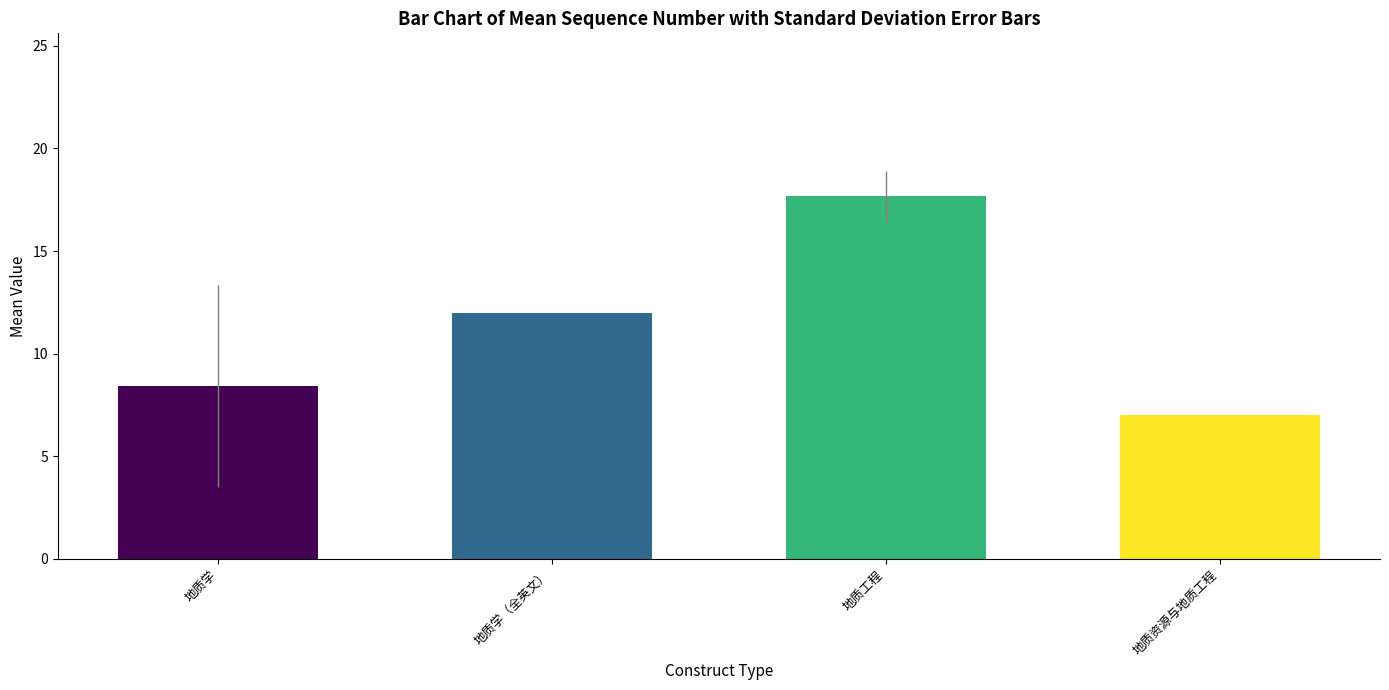

Read the value at 地质学（全英文）.

12.0